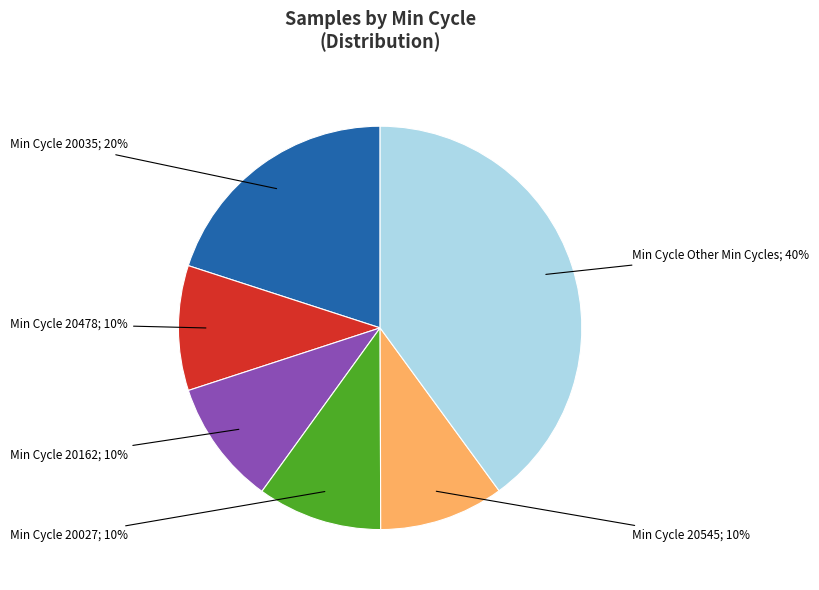

Is there any slice that represents more than half of the pie?

No